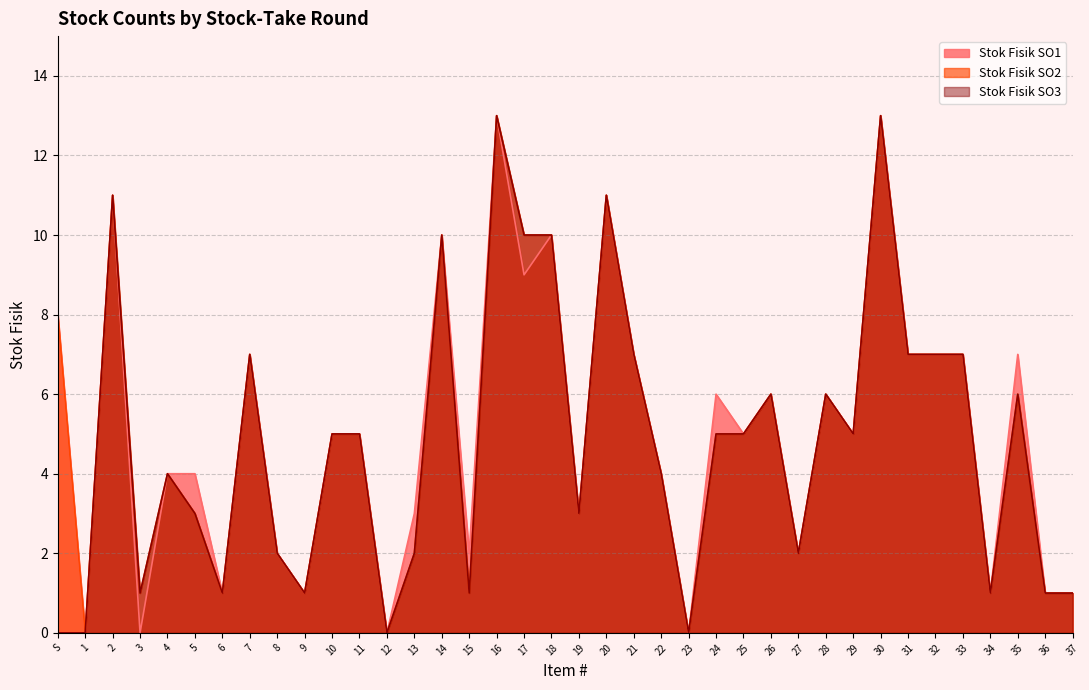

How many lines are shown in the chart?

3